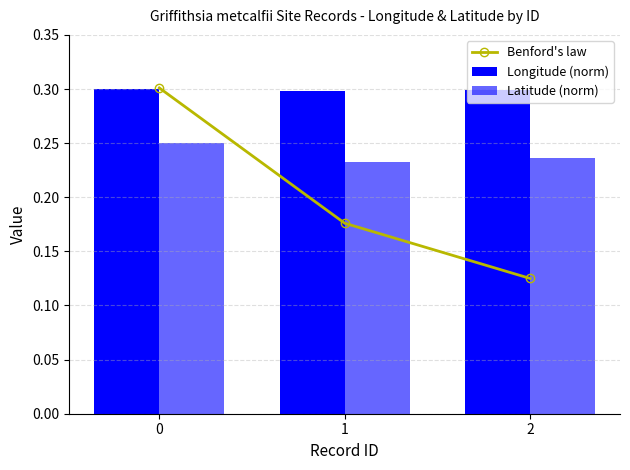

What is the difference between the maximum and second lowest values in the Benford's law series?

0.1